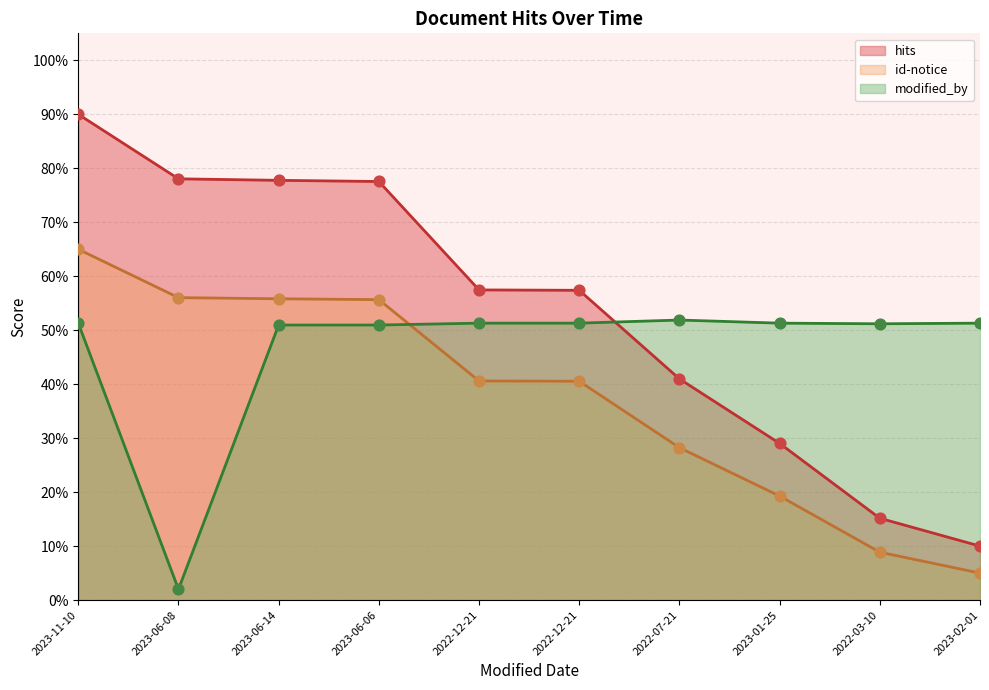

At how many categories does at least one series exceed 47?

10